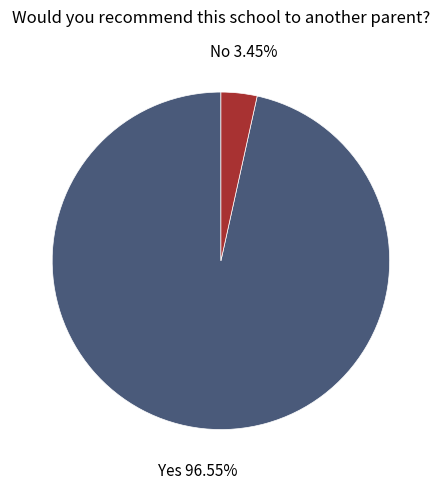

How many slices are in this pie chart?

2